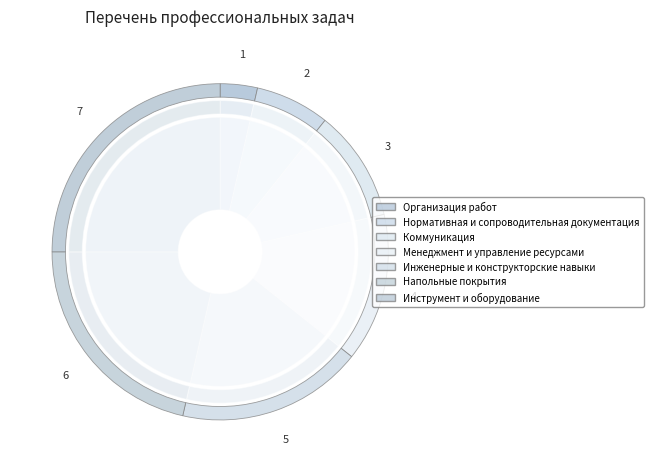

How many slices are in this pie chart?

7